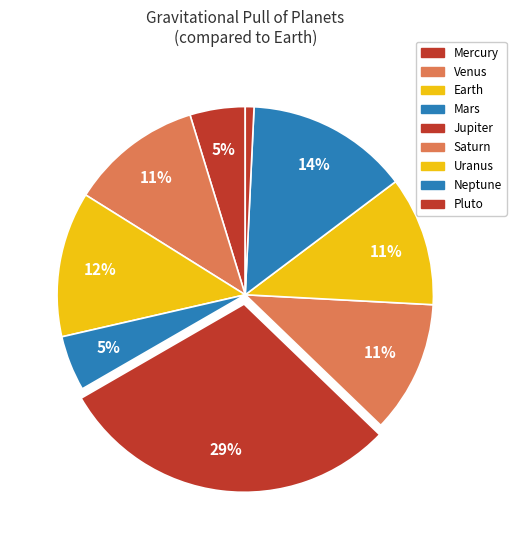

How many slices are in this pie chart?

9